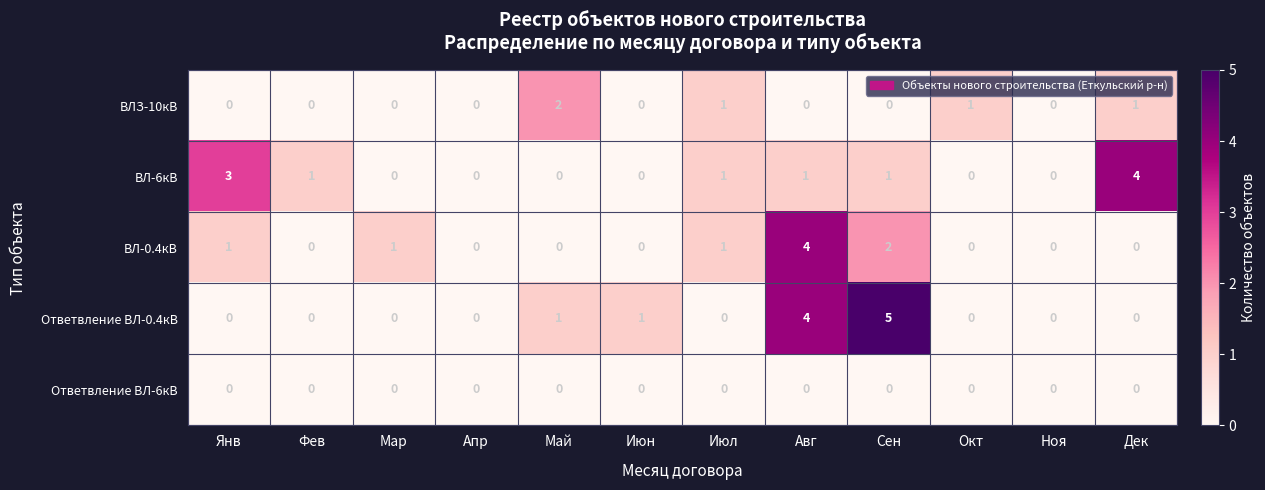

What is the total value across all series at Янв?

4